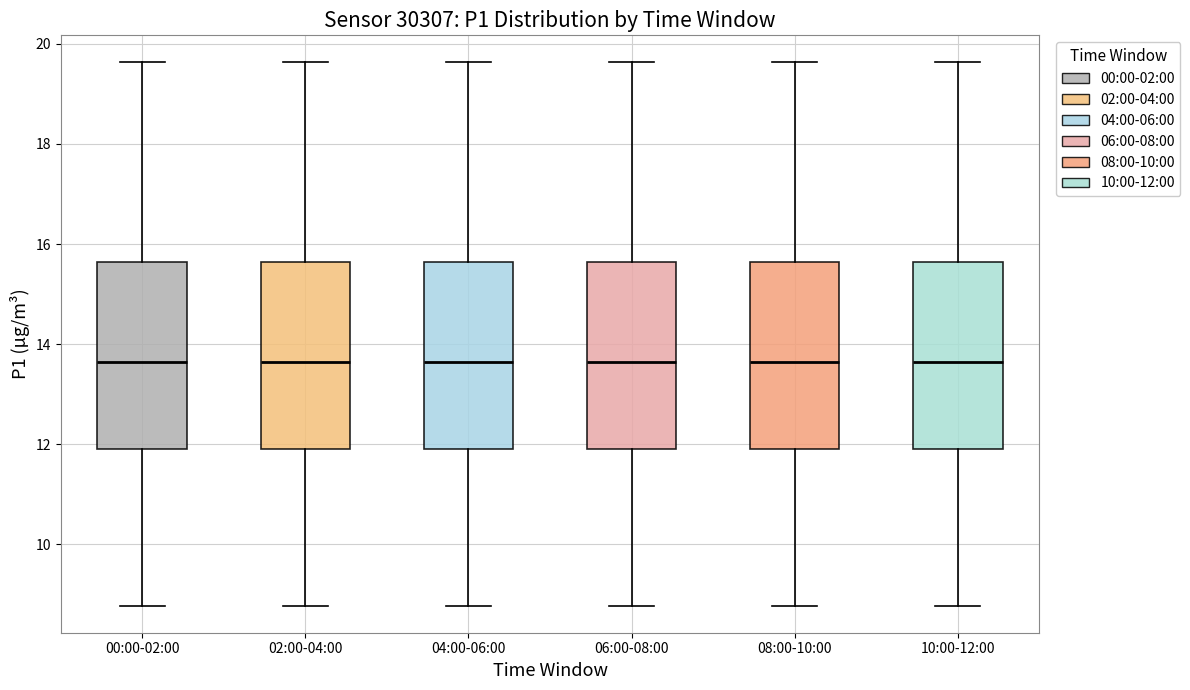

Where is the lower edge of the box for 00:00-02:00 on the y-axis? The values are not printed on the chart, so give them approximately, as read against the axis.

11.8